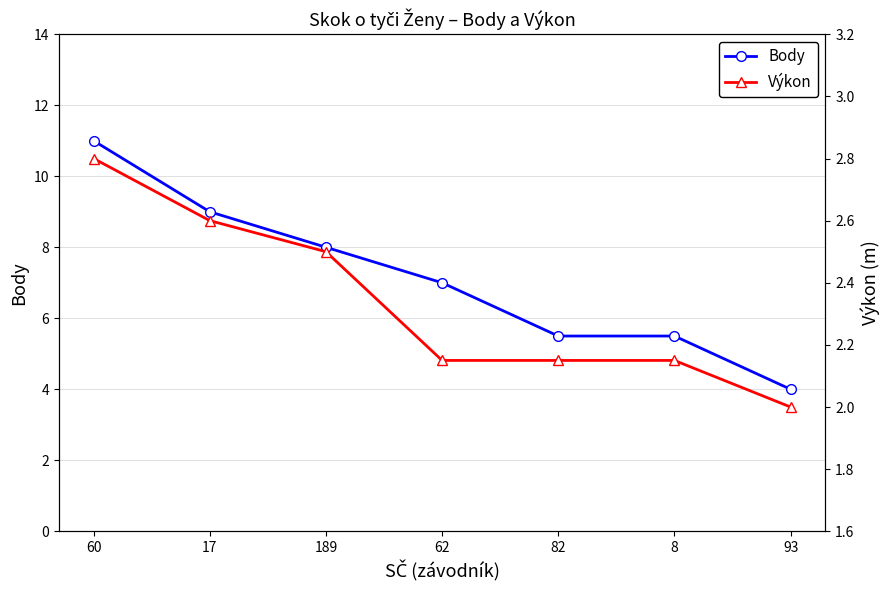

Reading left to right, transcribe all the data shown in this chart.

Body: 11.0	9.0	8.0	7.0	5.5	5.5	4.0
Výkon: 2.8	2.6	2.5	2.1	2.1	2.1	2.0